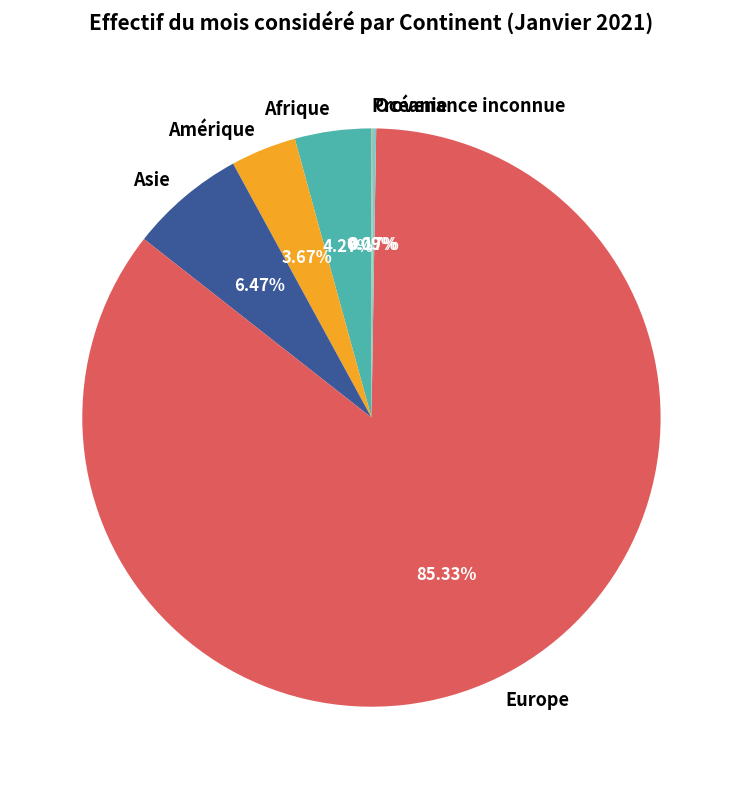

Between Afrique and Asie, which is larger?

Asie